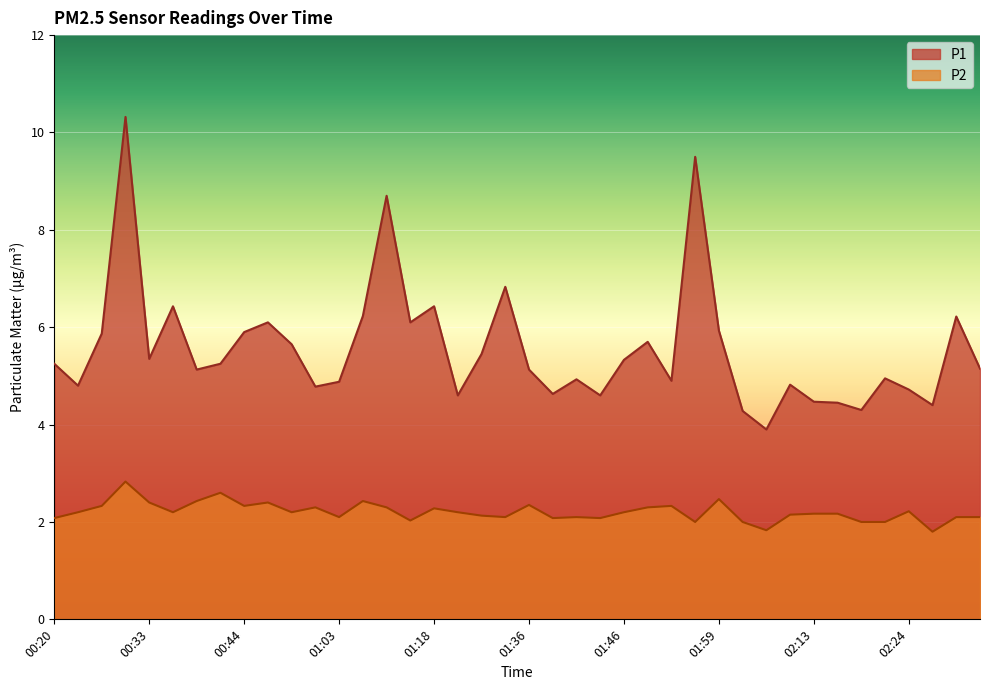

How many distinct data groups are displayed?

2